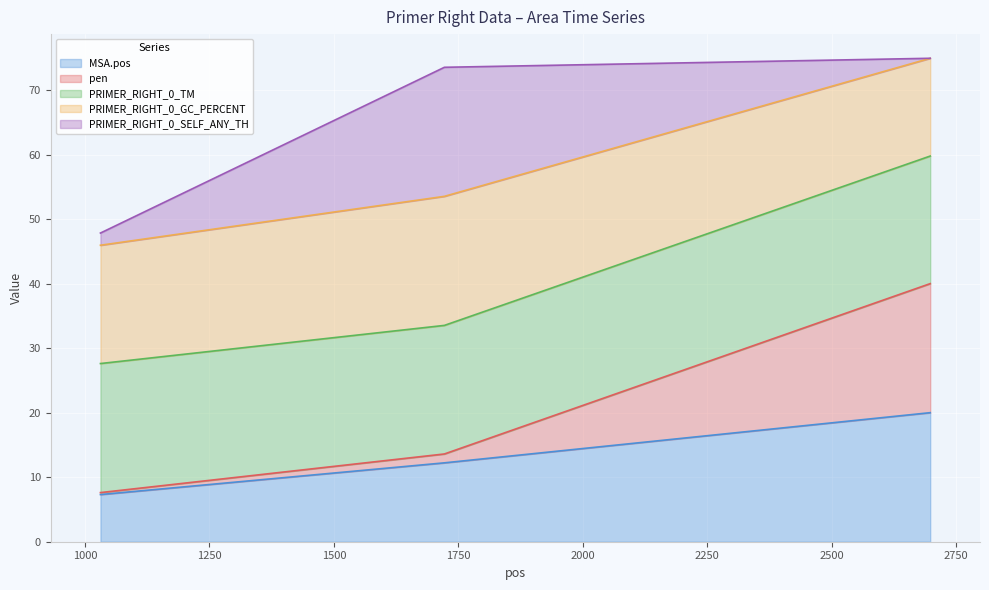

Does the chart display data point markers on the line(s)?

No